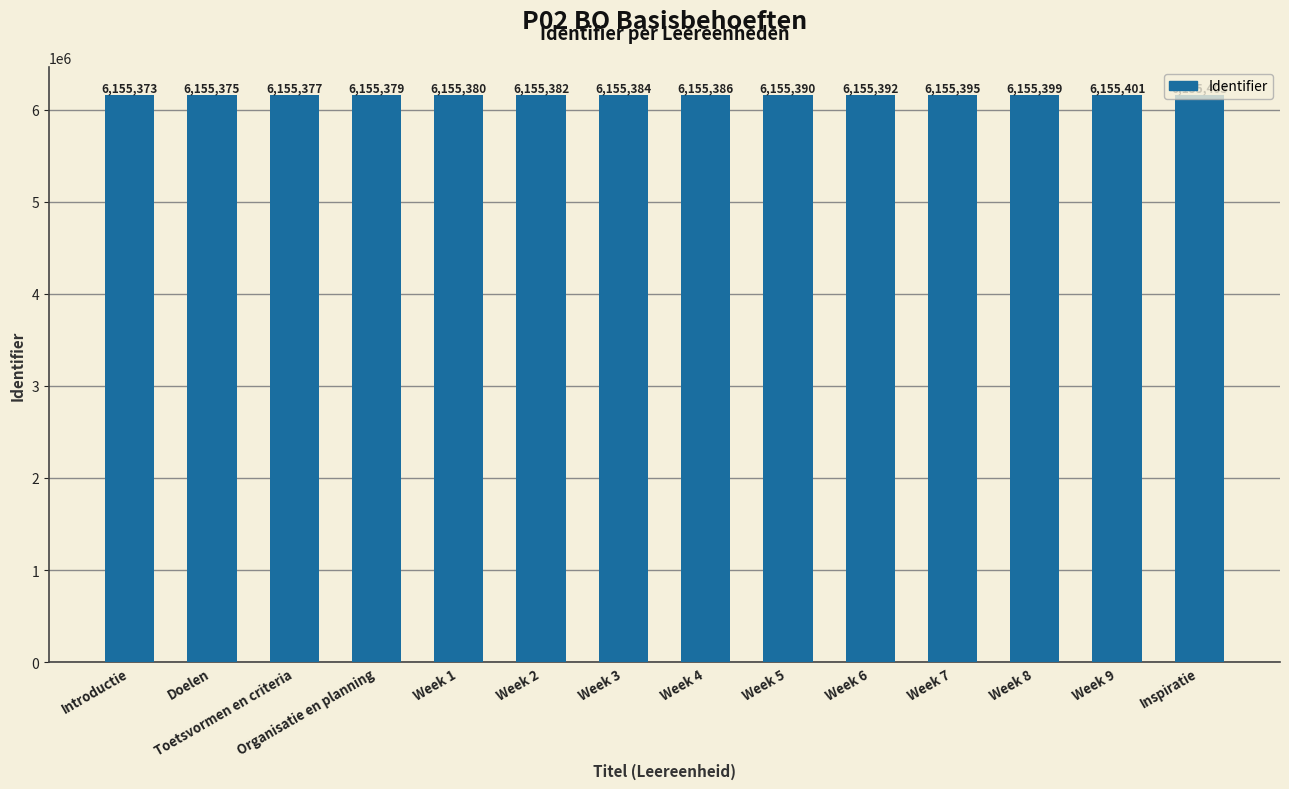

Reading left to right, extract all data points from this chart.

6155373	6155375	6155377	6155379	6155380	6155382	6155384	6155386	6155390	6155392	6155395	6155399	6155401	6155403